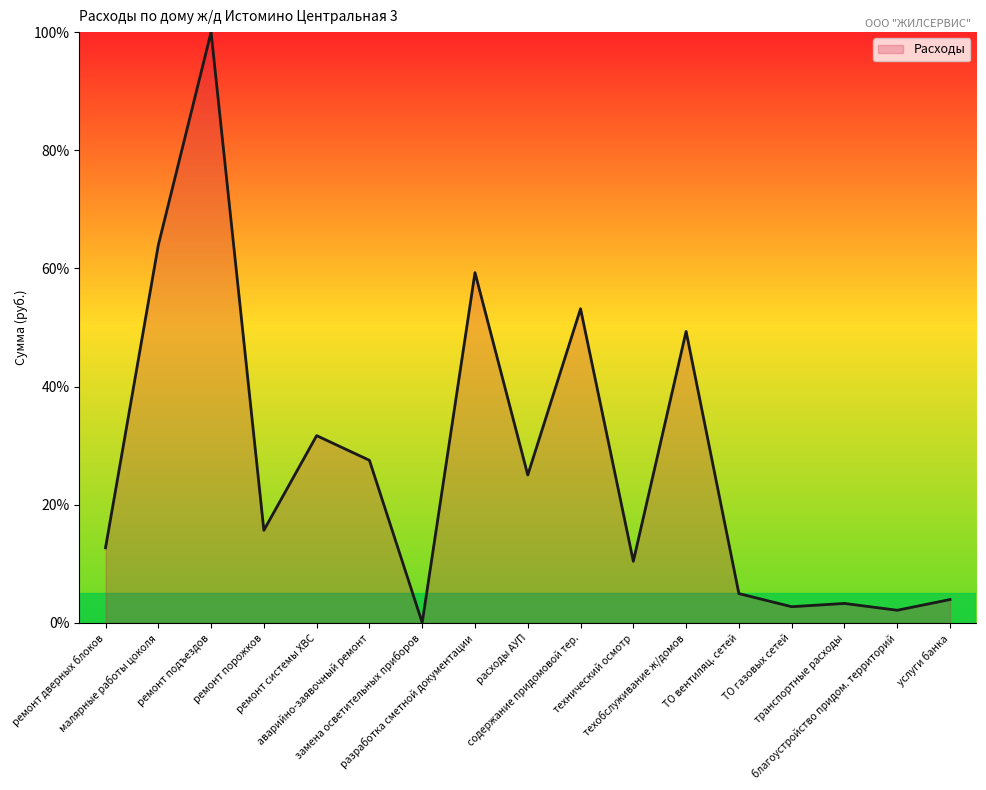

What is the minimum value shown in the chart?

0.1